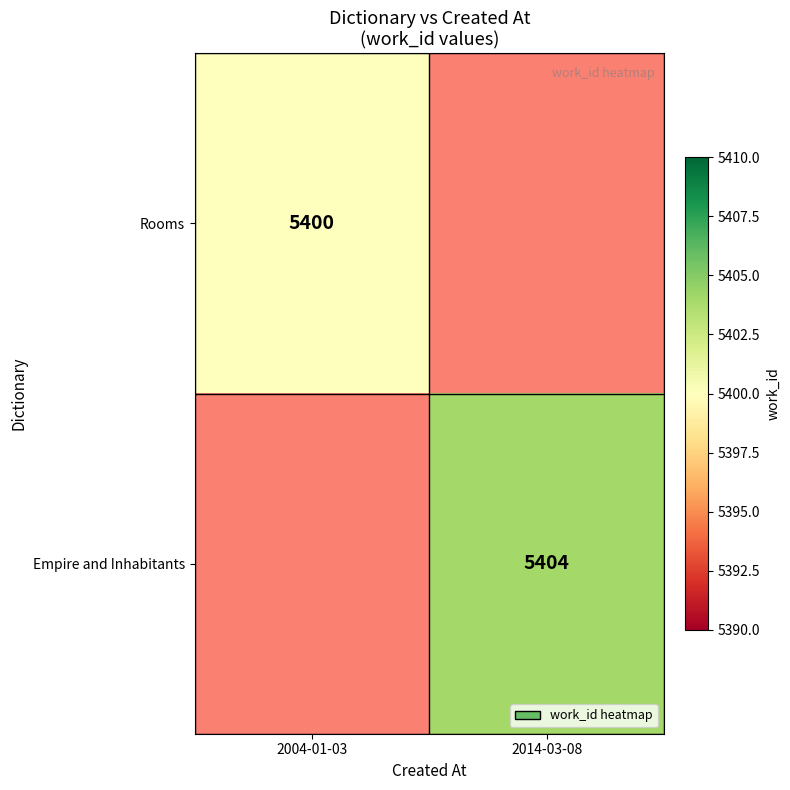

The Rooms series shows 1554 at 2004-01-03. True or false?

False